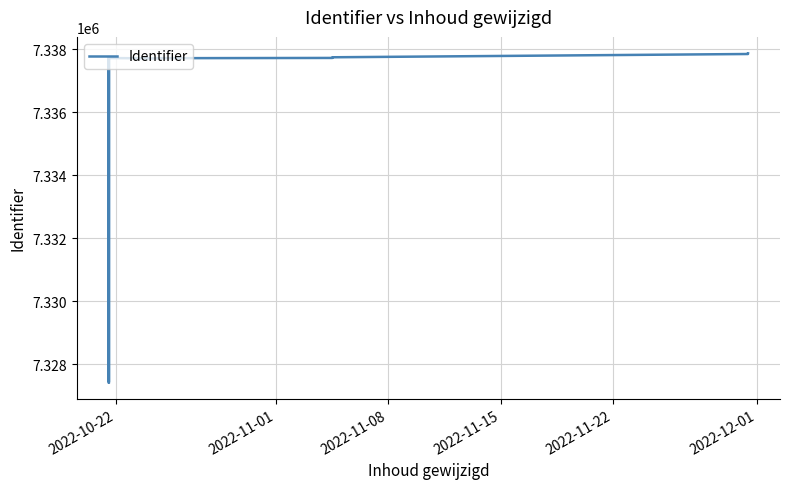

How many data points are less than 7337723?

5